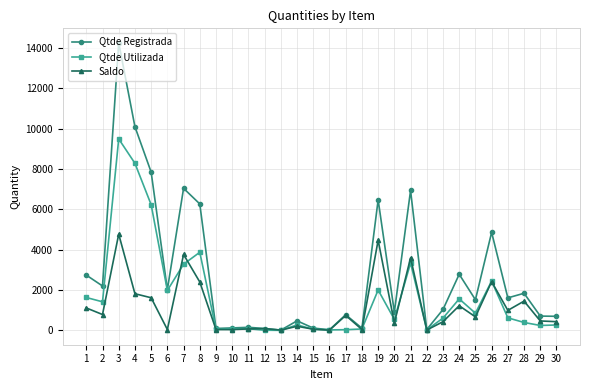

Between 25 and 30, which series saw the biggest shift?

Qtde Registrada